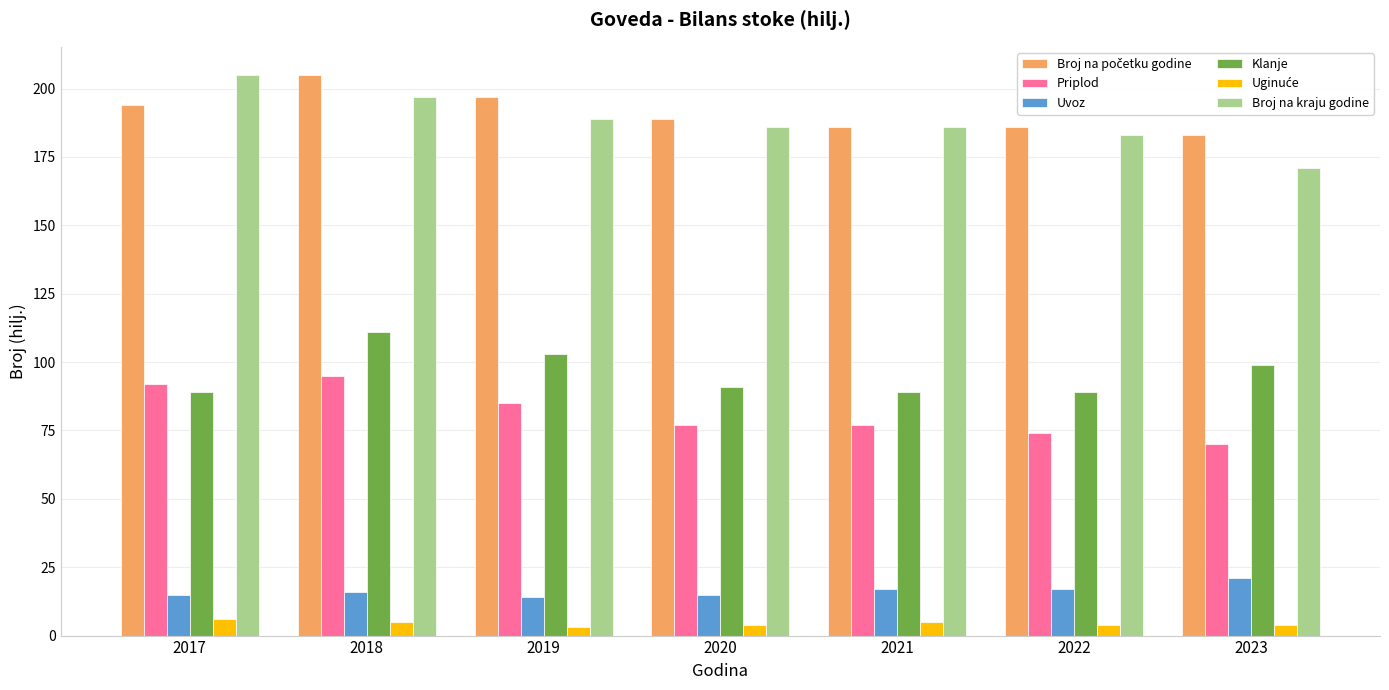

How many categories are shown in the chart?

7